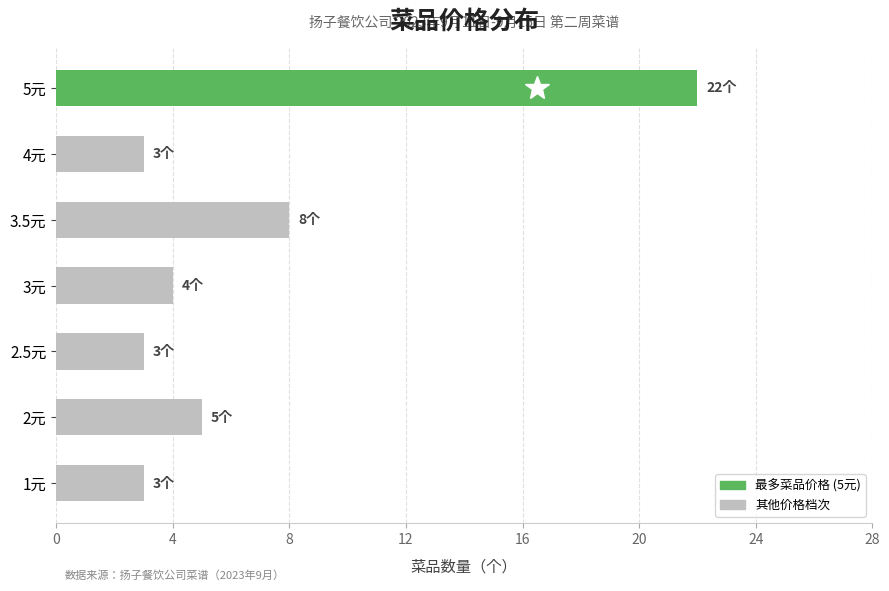

What is the label of the 7th bar from the right?

1元